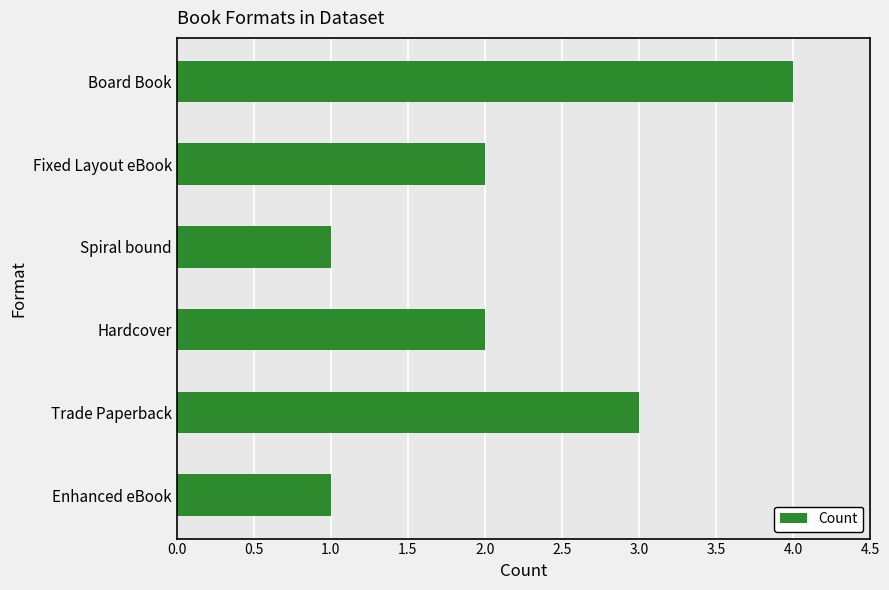

Reading top to bottom, list all the values displayed in this chart.

Board Book=4	Fixed Layout eBook=2	Spiral bound=1	Hardcover=2	Trade Paperback=3	Enhanced eBook=1